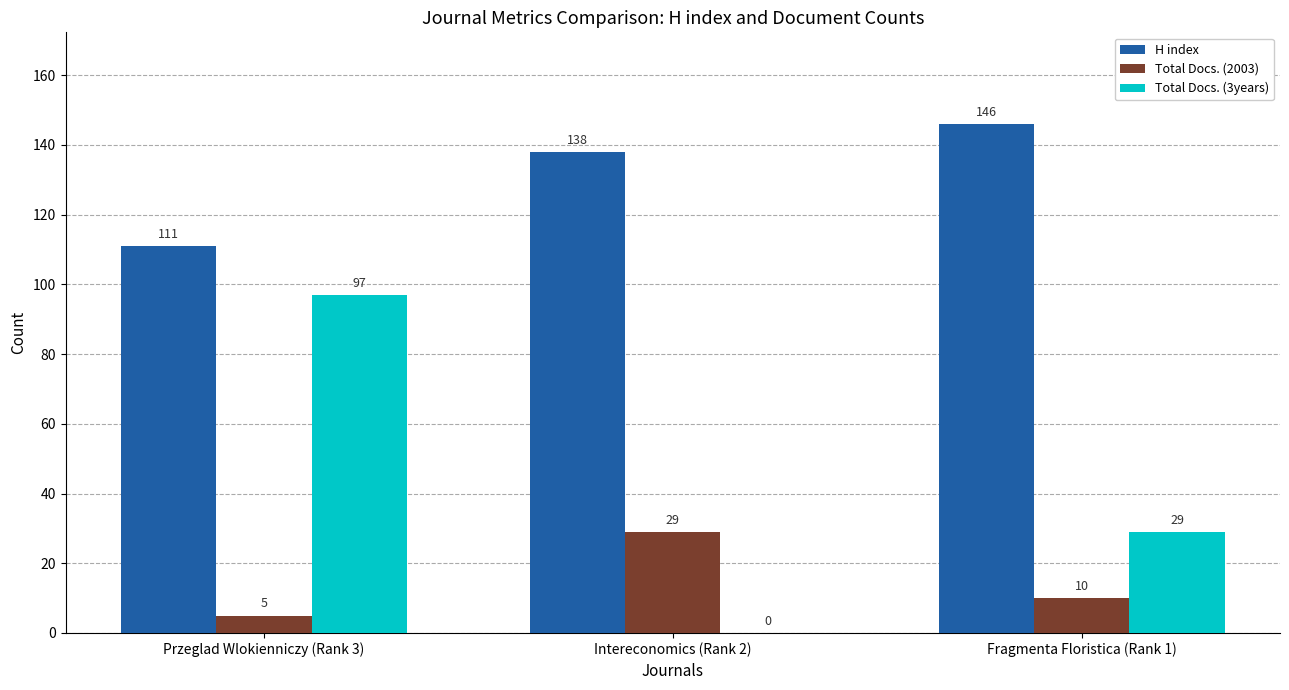

What are all the series names shown in the legend?

H index, Total Docs. (2003), Total Docs. (3years)